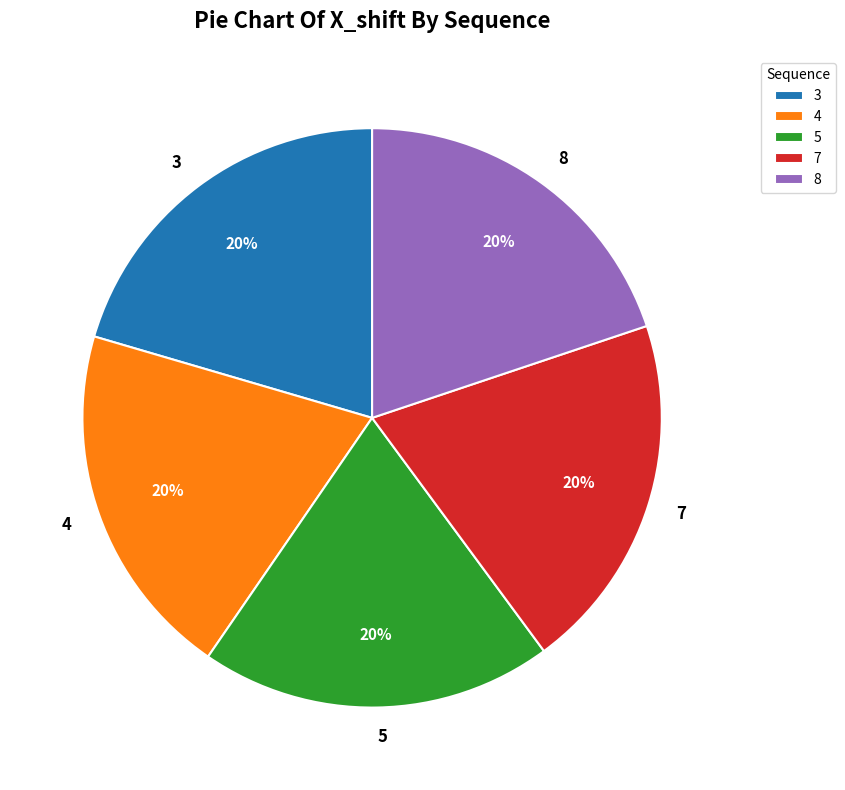

Do 4 and 7 together represent more than half of the pie?

No